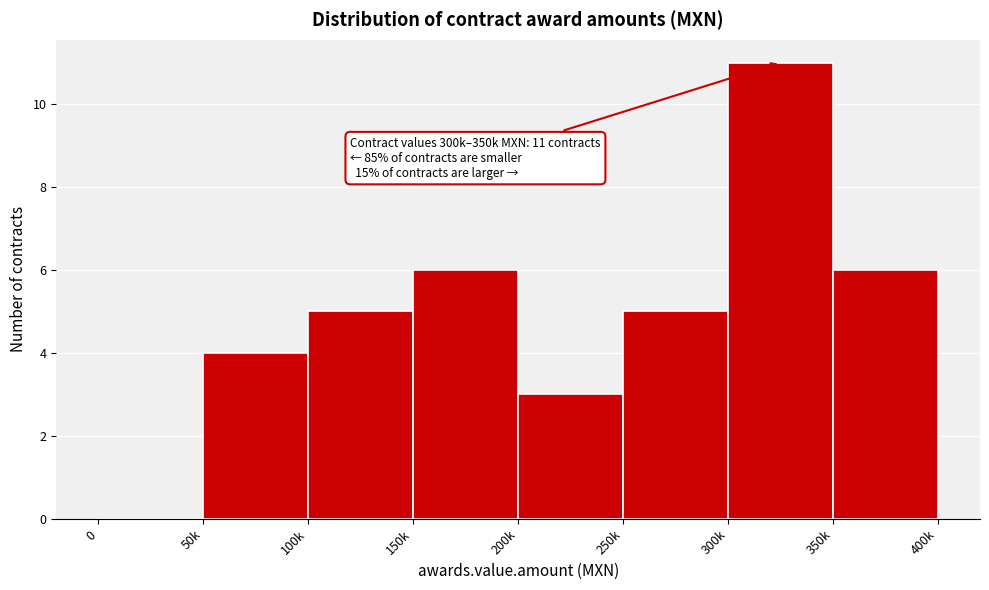

Reading right to left, extract all data points from this chart.

350k=6	300k=11	250k=5	200k=3	150k=6	100k=5	50k=4	0=0